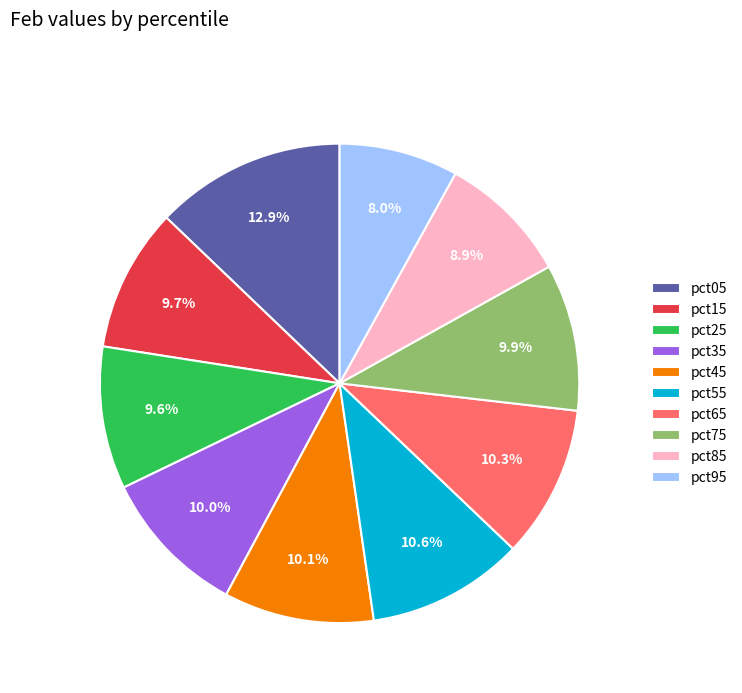

How much of the chart is everything except pct25?

90.4%